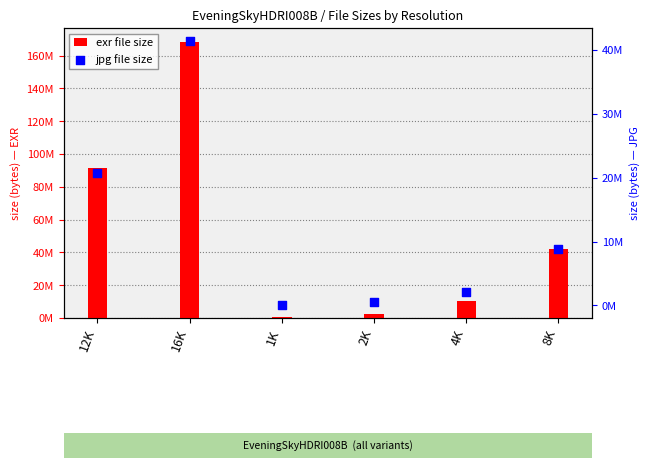

What are all the series names shown in the legend?

exr, jpg